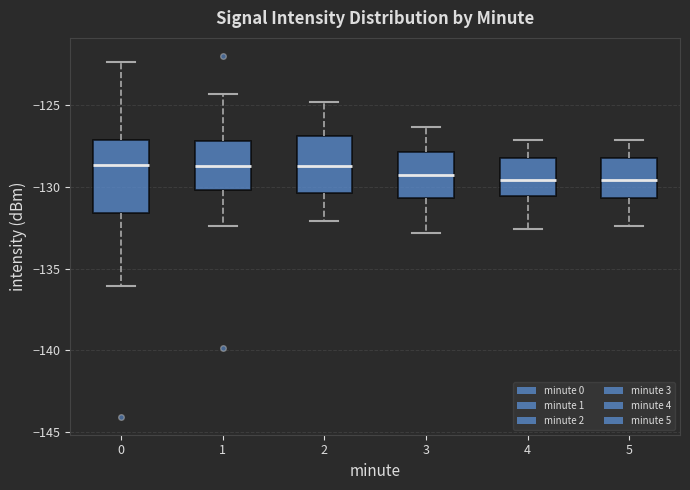

Reading left to right, read every box against the y-axis: the position of its median line, the range the box covers, and the ends of its whiskers. The values are not printed on the chart, so give them approximately, as read against the axis.

0: median -128.5, box -131.5 to -127.0, whiskers -136.0 to -122.5
1: median -128.5, box -130.0 to -127.0, whiskers -132.5 to -124.5
2: median -128.5, box -130.5 to -127.0, whiskers -132.0 to -125.0
3: median -129.0, box -130.5 to -128.0, whiskers -133.0 to -126.5
4: median -129.5, box -130.5 to -128.0, whiskers -132.5 to -127.0
5: median -129.5, box -130.5 to -128.0, whiskers -132.5 to -127.0